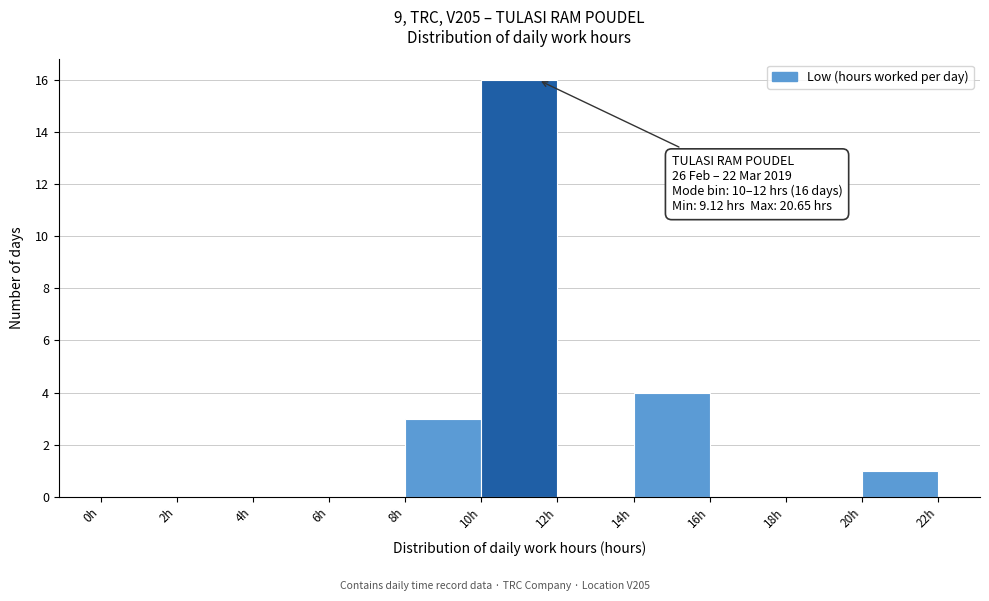

Over which range of the x-axis is the bar tallest?

10 to 12